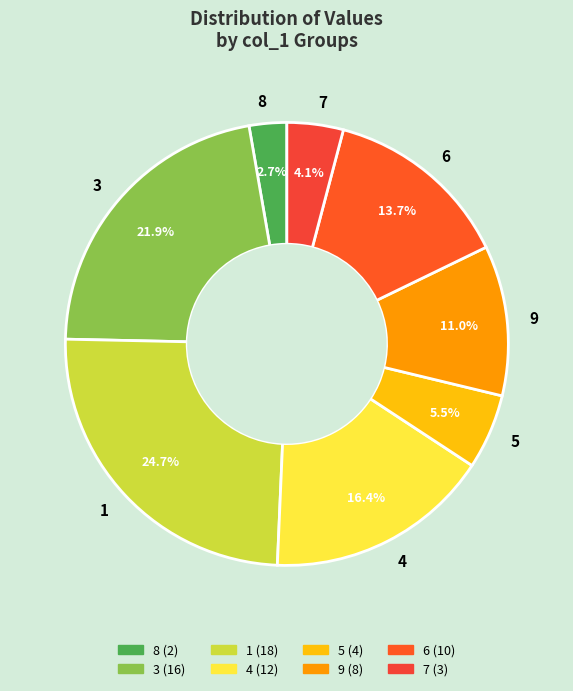

Is 5 the majority of the pie?

No